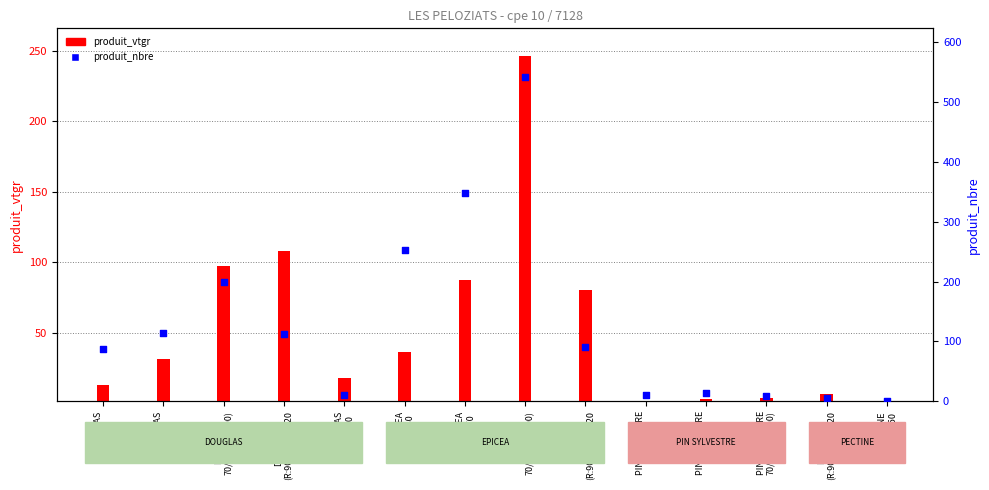

Which has a higher value, EPICEA
40/60 or PECTINE
(R:90-F:100)/120?

EPICEA
40/60